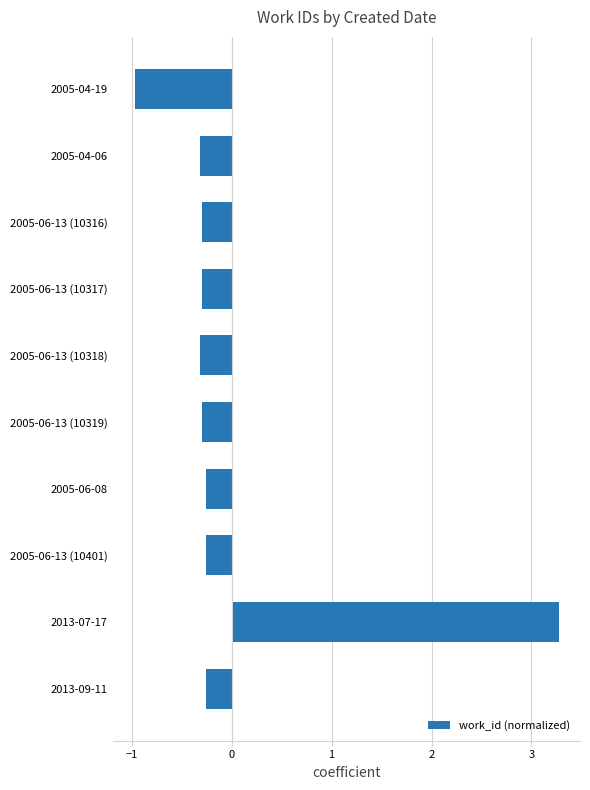

What is the greatest value displayed?

3.3